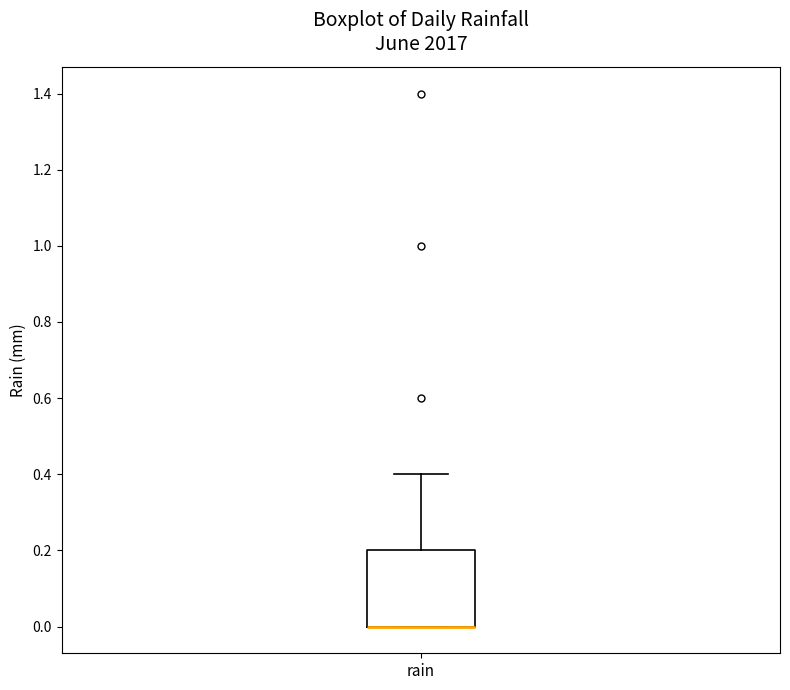

Where is the upper edge of the box for rain on the y-axis? The values are not printed on the chart, so give them approximately, as read against the axis.

0.2